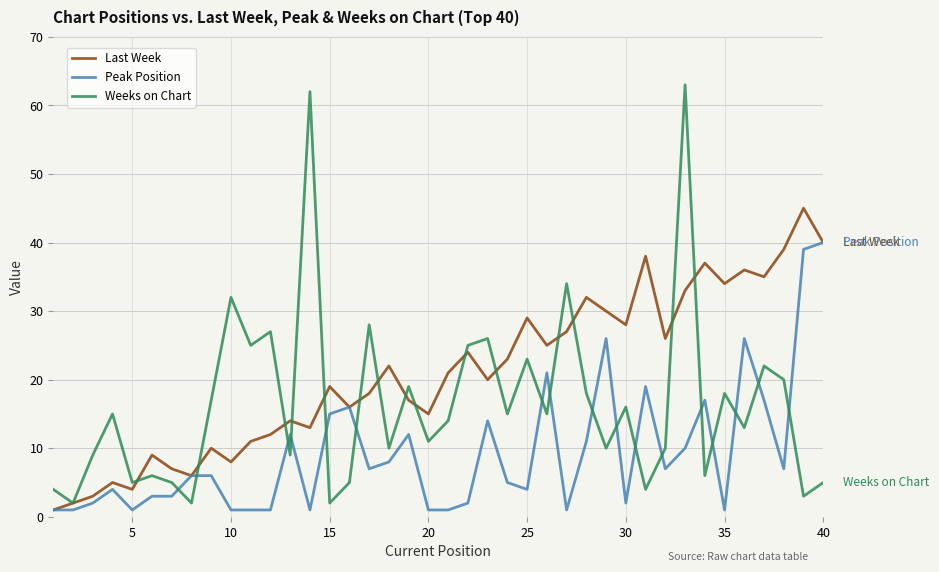

Which series has the widest spread of values?

Weeks on Chart